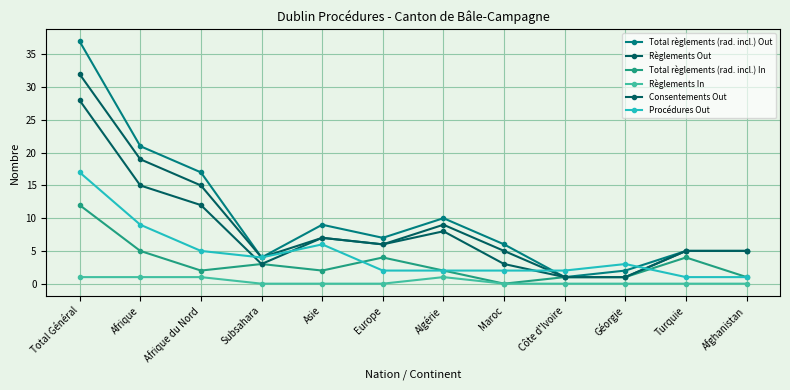

True or false: Règlements In and Règlements Out cross at least once.

False